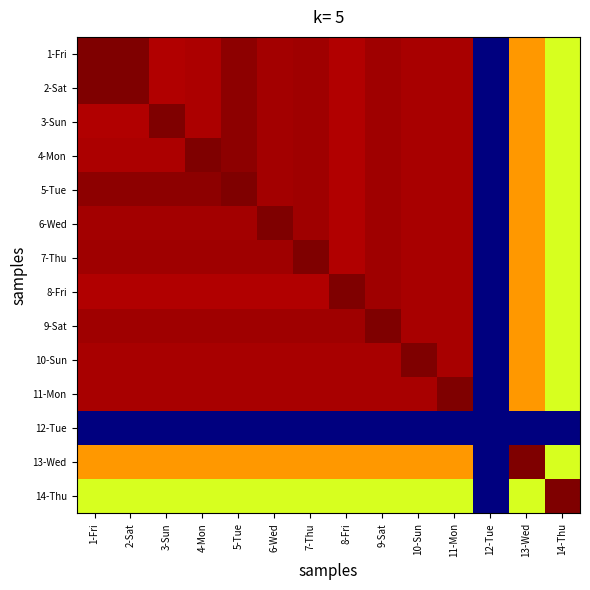

Reading left to right, extract all data points from this chart.

1-Fri: 1-Fri=14.9	2-Sat=14.9	3-Sun=14.3	4-Mon=14.3	5-Tue=14.7	6-Wed=14.4	7-Thu=14.5	8-Fri=14.2	9-Sat=14.5	10-Sun=14.4	11-Mon=14.4	12-Tue=0.0	13-Wed=11.2	14-Thu=9.1
2-Sat: 1-Fri=14.9	2-Sat=14.9	3-Sun=14.3	4-Mon=14.3	5-Tue=14.7	6-Wed=14.4	7-Thu=14.5	8-Fri=14.2	9-Sat=14.5	10-Sun=14.4	11-Mon=14.4	12-Tue=0.0	13-Wed=11.2	14-Thu=9.1
3-Sun: 1-Fri=14.3	2-Sat=14.3	3-Sun=14.9	4-Mon=14.3	5-Tue=14.7	6-Wed=14.4	7-Thu=14.5	8-Fri=14.2	9-Sat=14.5	10-Sun=14.4	11-Mon=14.4	12-Tue=0.0	13-Wed=11.2	14-Thu=9.1
4-Mon: 1-Fri=14.3	2-Sat=14.3	3-Sun=14.3	4-Mon=14.9	5-Tue=14.7	6-Wed=14.4	7-Thu=14.5	8-Fri=14.2	9-Sat=14.5	10-Sun=14.4	11-Mon=14.4	12-Tue=0.0	13-Wed=11.2	14-Thu=9.1
5-Tue: 1-Fri=14.7	2-Sat=14.7	3-Sun=14.7	4-Mon=14.7	5-Tue=14.9	6-Wed=14.4	7-Thu=14.5	8-Fri=14.2	9-Sat=14.5	10-Sun=14.4	11-Mon=14.4	12-Tue=0.0	13-Wed=11.2	14-Thu=9.1
6-Wed: 1-Fri=14.4	2-Sat=14.4	3-Sun=14.4	4-Mon=14.4	5-Tue=14.4	6-Wed=14.9	7-Thu=14.5	8-Fri=14.2	9-Sat=14.5	10-Sun=14.4	11-Mon=14.4	12-Tue=0.0	13-Wed=11.2	14-Thu=9.1
7-Thu: 1-Fri=14.5	2-Sat=14.5	3-Sun=14.5	4-Mon=14.5	5-Tue=14.5	6-Wed=14.5	7-Thu=14.9	8-Fri=14.2	9-Sat=14.5	10-Sun=14.4	11-Mon=14.4	12-Tue=0.0	13-Wed=11.2	14-Thu=9.1
8-Fri: 1-Fri=14.2	2-Sat=14.2	3-Sun=14.2	4-Mon=14.2	5-Tue=14.2	6-Wed=14.2	7-Thu=14.2	8-Fri=14.9	9-Sat=14.5	10-Sun=14.4	11-Mon=14.4	12-Tue=0.0	13-Wed=11.2	14-Thu=9.1
9-Sat: 1-Fri=14.5	2-Sat=14.5	3-Sun=14.5	4-Mon=14.5	5-Tue=14.5	6-Wed=14.5	7-Thu=14.5	8-Fri=14.5	9-Sat=14.9	10-Sun=14.4	11-Mon=14.4	12-Tue=0.0	13-Wed=11.2	14-Thu=9.1
10-Sun: 1-Fri=14.4	2-Sat=14.4	3-Sun=14.4	4-Mon=14.4	5-Tue=14.4	6-Wed=14.4	7-Thu=14.4	8-Fri=14.4	9-Sat=14.4	10-Sun=14.9	11-Mon=14.4	12-Tue=0.0	13-Wed=11.2	14-Thu=9.1
11-Mon: 1-Fri=14.4	2-Sat=14.4	3-Sun=14.4	4-Mon=14.4	5-Tue=14.4	6-Wed=14.4	7-Thu=14.4	8-Fri=14.4	9-Sat=14.4	10-Sun=14.4	11-Mon=14.9	12-Tue=0.0	13-Wed=11.2	14-Thu=9.1
12-Tue: 1-Fri=0.0	2-Sat=0.0	3-Sun=0.0	4-Mon=0.0	5-Tue=0.0	6-Wed=0.0	7-Thu=0.0	8-Fri=0.0	9-Sat=0.0	10-Sun=0.0	11-Mon=0.0	12-Tue=0.0	13-Wed=0.0	14-Thu=0.0
13-Wed: 1-Fri=11.2	2-Sat=11.2	3-Sun=11.2	4-Mon=11.2	5-Tue=11.2	6-Wed=11.2	7-Thu=11.2	8-Fri=11.2	9-Sat=11.2	10-Sun=11.2	11-Mon=11.2	12-Tue=0.0	13-Wed=14.9	14-Thu=9.1
14-Thu: 1-Fri=9.1	2-Sat=9.1	3-Sun=9.1	4-Mon=9.1	5-Tue=9.1	6-Wed=9.1	7-Thu=9.1	8-Fri=9.1	9-Sat=9.1	10-Sun=9.1	11-Mon=9.1	12-Tue=0.0	13-Wed=9.1	14-Thu=14.9